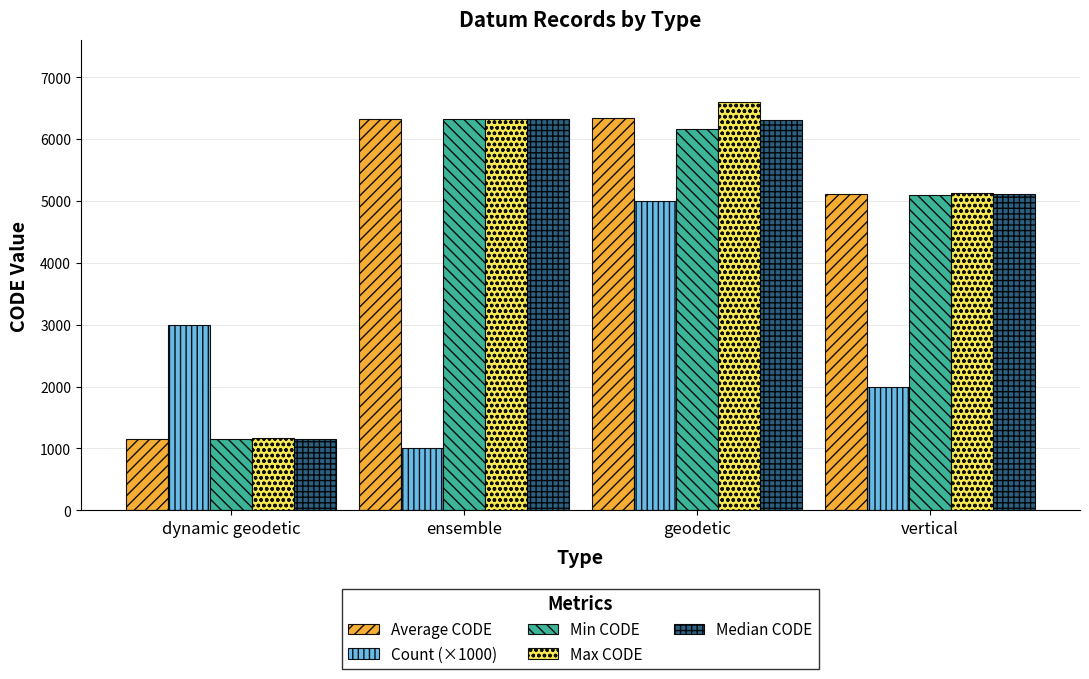

Is the value of Count (×1000) at dynamic geodetic greater than the value of Max CODE at vertical?

No